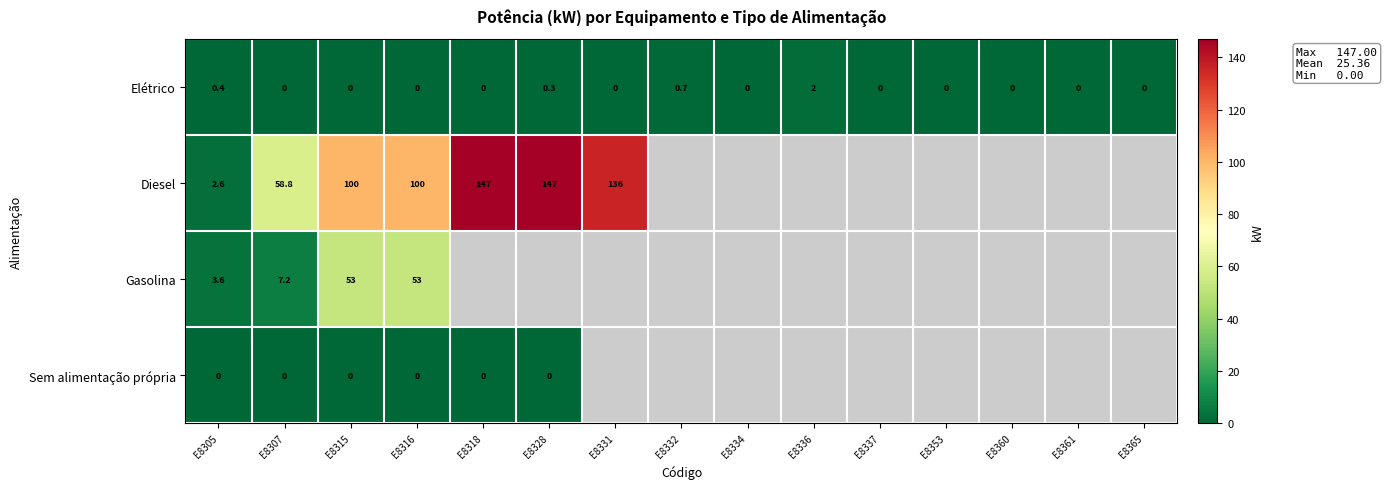

Between E8305 and E8337, which is larger?

E8305